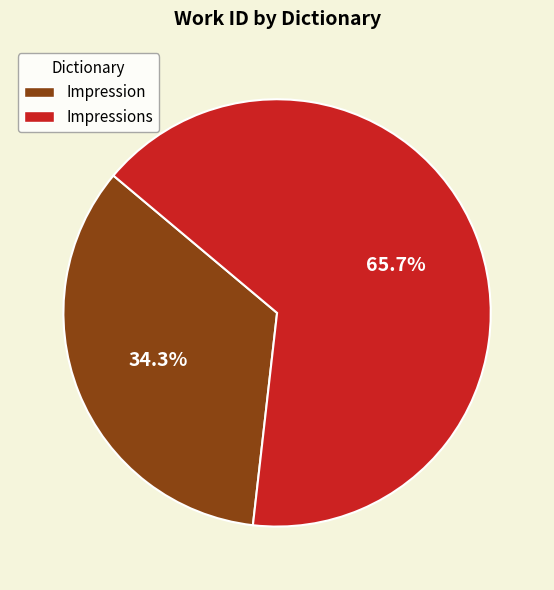

Is there a majority slice in this chart?

Yes